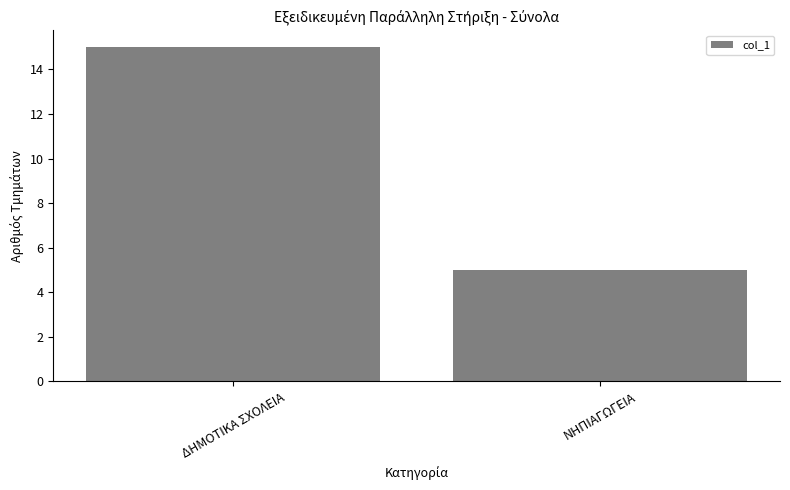

How many values are between 5 and 15?

2